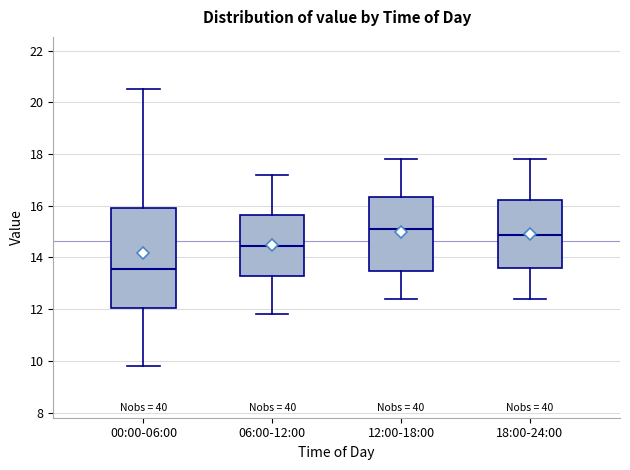

Where does the lower whisker of the box for 00:00-06:00 end on the y-axis? The values are not printed on the chart, so give them approximately, as read against the axis.

9.8